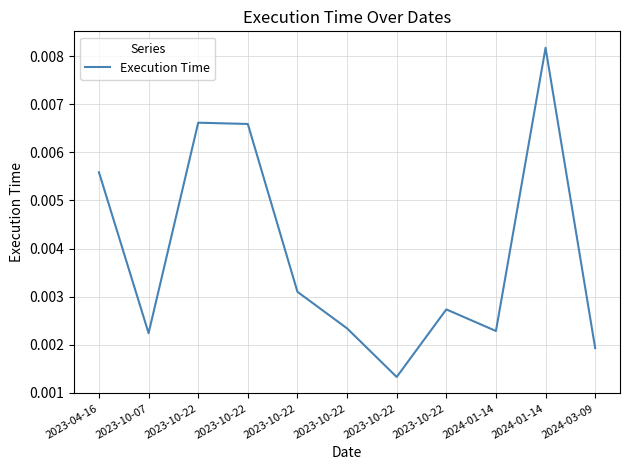

Which has a higher value, 2023-10-22 or 2023-10-22?

2023-10-22